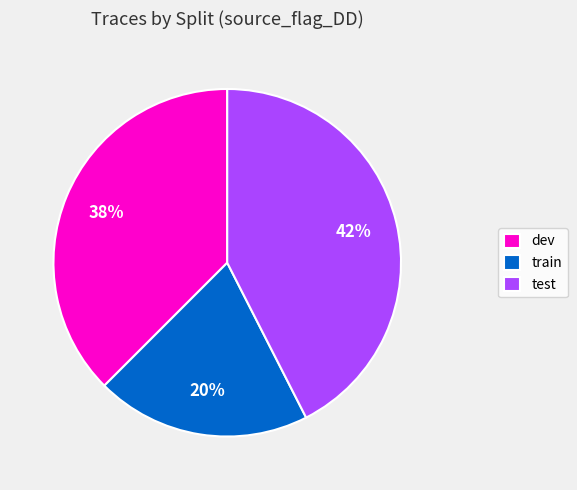

Which slice is the smallest?

train